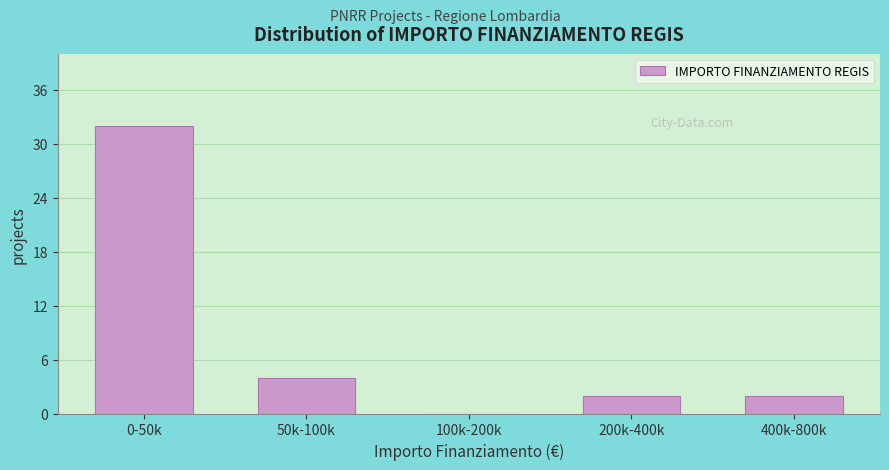

Reading right to left, extract all data points from this chart.

400k-800k=2	200k-400k=2	100k-200k=0	50k-100k=4	0-50k=32